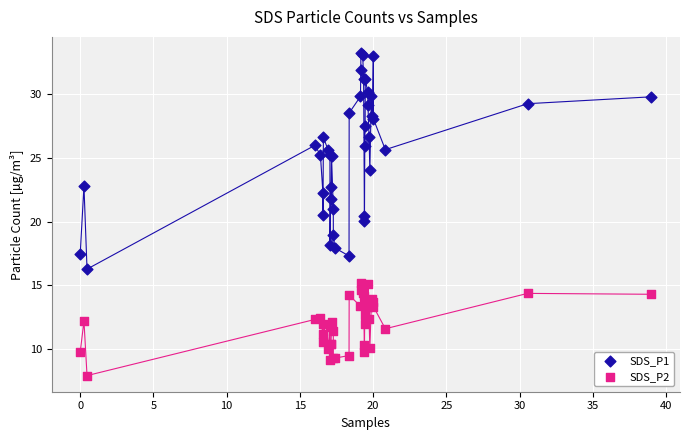

Which series reaches the minimum Y coordinate?

SDS_P2